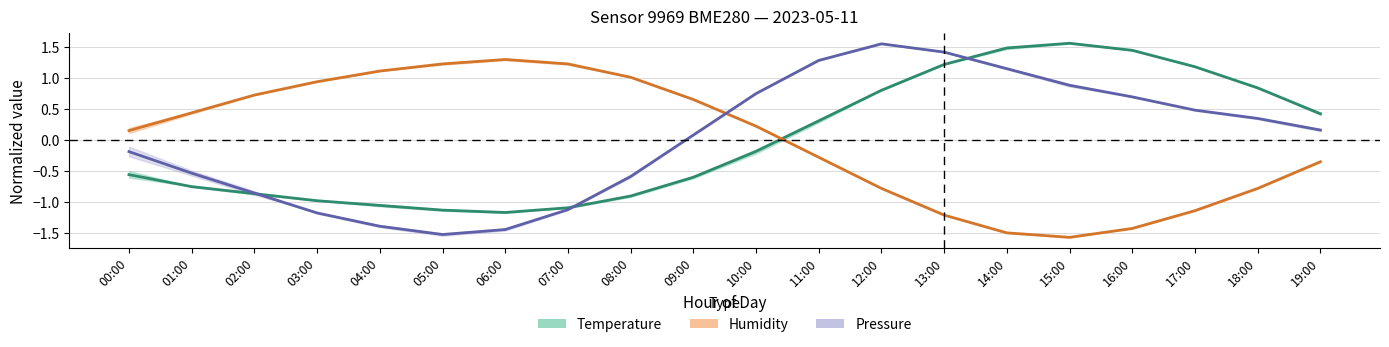

What is the lowest value of the Pressure series?

-1.5